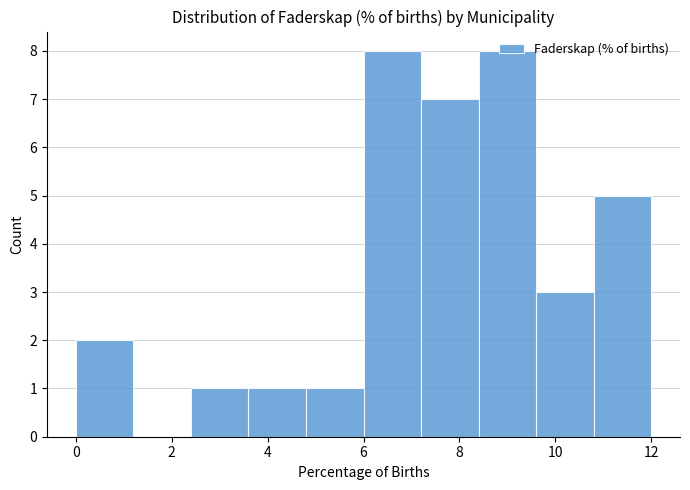

What is the height of the bar covering 6.0 to 7.2 on the x-axis? The values are not printed on the chart, so give them approximately, as read against the axis.

8